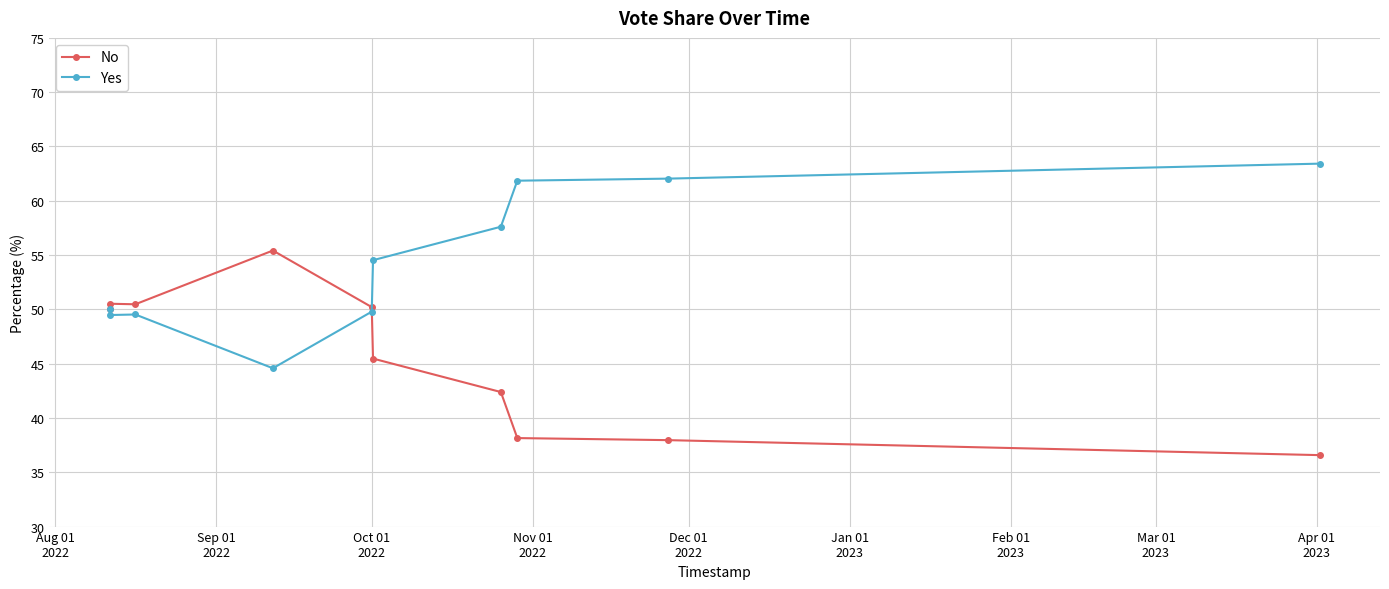

Which series has the largest total across all categories?

Yes